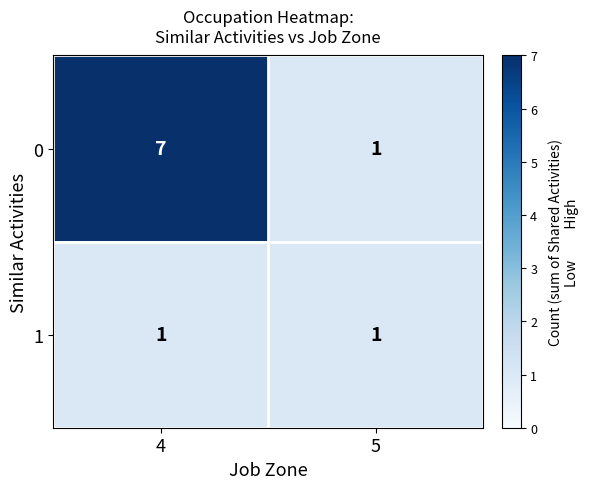

Is it true that 1 equals 2 at 5?

False